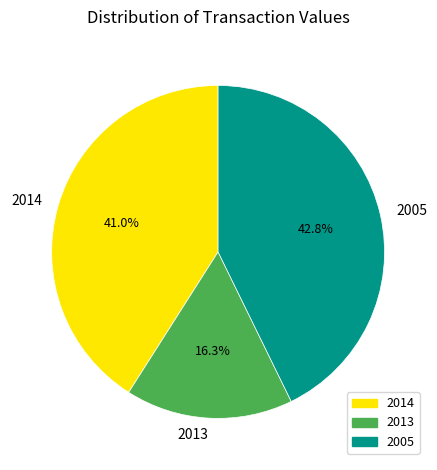

What is the ratio of the value at 2014 to the value at 2013?

2.5